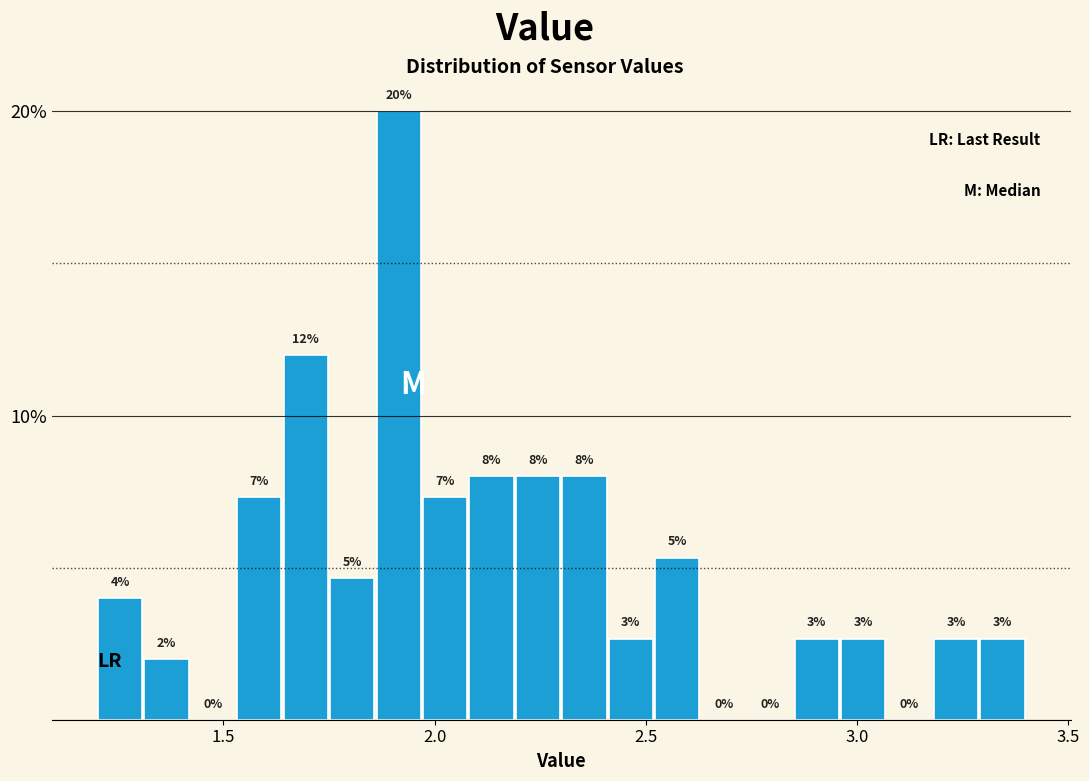

Around what value on the x-axis is the tallest bar? Give the approximate position of its centre, as read against the axis.

1.90